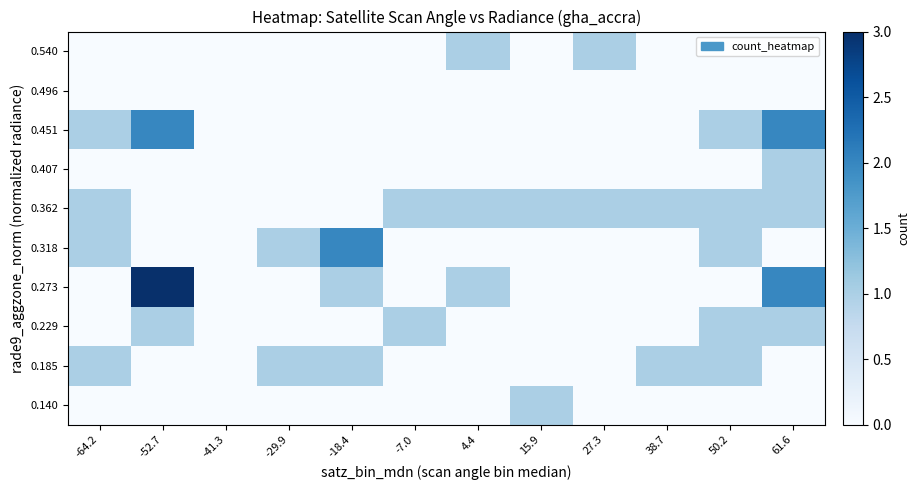

Reading left to right, transcribe all the data shown in this chart.

0.140: -64.2=0	-52.7=0	-41.3=0	-29.9=0	-18.4=0	-7.0=0	4.4=0	15.9=1	27.3=0	38.7=0	50.2=0	61.6=0
0.185: -64.2=1	-52.7=0	-41.3=0	-29.9=1	-18.4=1	-7.0=0	4.4=0	15.9=0	27.3=0	38.7=1	50.2=1	61.6=0
0.229: -64.2=0	-52.7=1	-41.3=0	-29.9=0	-18.4=0	-7.0=1	4.4=0	15.9=0	27.3=0	38.7=0	50.2=1	61.6=1
0.273: -64.2=0	-52.7=3	-41.3=0	-29.9=0	-18.4=1	-7.0=0	4.4=1	15.9=0	27.3=0	38.7=0	50.2=0	61.6=2
0.318: -64.2=1	-52.7=0	-41.3=0	-29.9=1	-18.4=2	-7.0=0	4.4=0	15.9=0	27.3=0	38.7=0	50.2=1	61.6=0
0.362: -64.2=1	-52.7=0	-41.3=0	-29.9=0	-18.4=0	-7.0=1	4.4=1	15.9=1	27.3=1	38.7=1	50.2=1	61.6=1
0.407: -64.2=0	-52.7=0	-41.3=0	-29.9=0	-18.4=0	-7.0=0	4.4=0	15.9=0	27.3=0	38.7=0	50.2=0	61.6=1
0.451: -64.2=1	-52.7=2	-41.3=0	-29.9=0	-18.4=0	-7.0=0	4.4=0	15.9=0	27.3=0	38.7=0	50.2=1	61.6=2
0.496: -64.2=0	-52.7=0	-41.3=0	-29.9=0	-18.4=0	-7.0=0	4.4=0	15.9=0	27.3=0	38.7=0	50.2=0	61.6=0
0.540: -64.2=0	-52.7=0	-41.3=0	-29.9=0	-18.4=0	-7.0=0	4.4=1	15.9=0	27.3=1	38.7=0	50.2=0	61.6=0